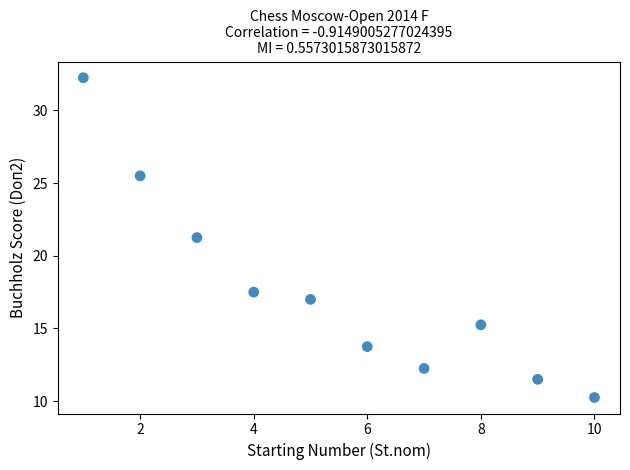

What is the average X value?

5.5